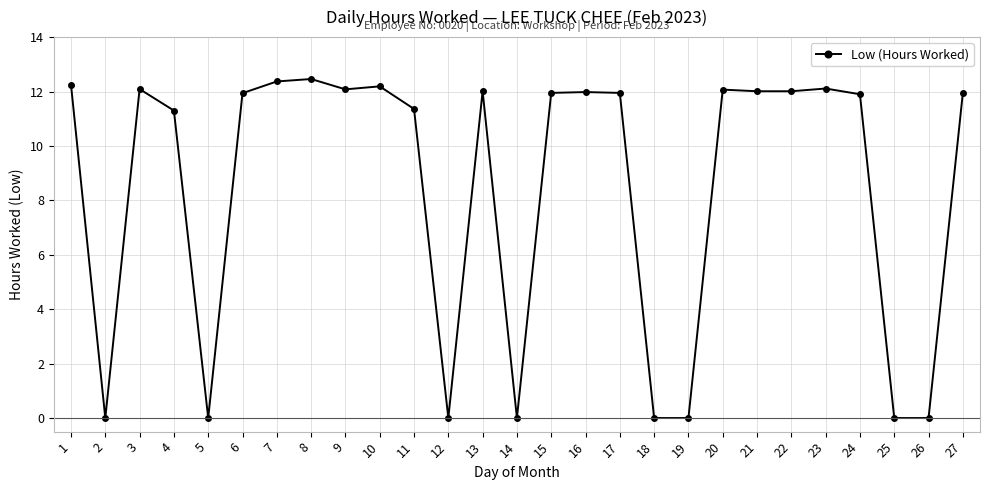

How many data points are less than 11?

8